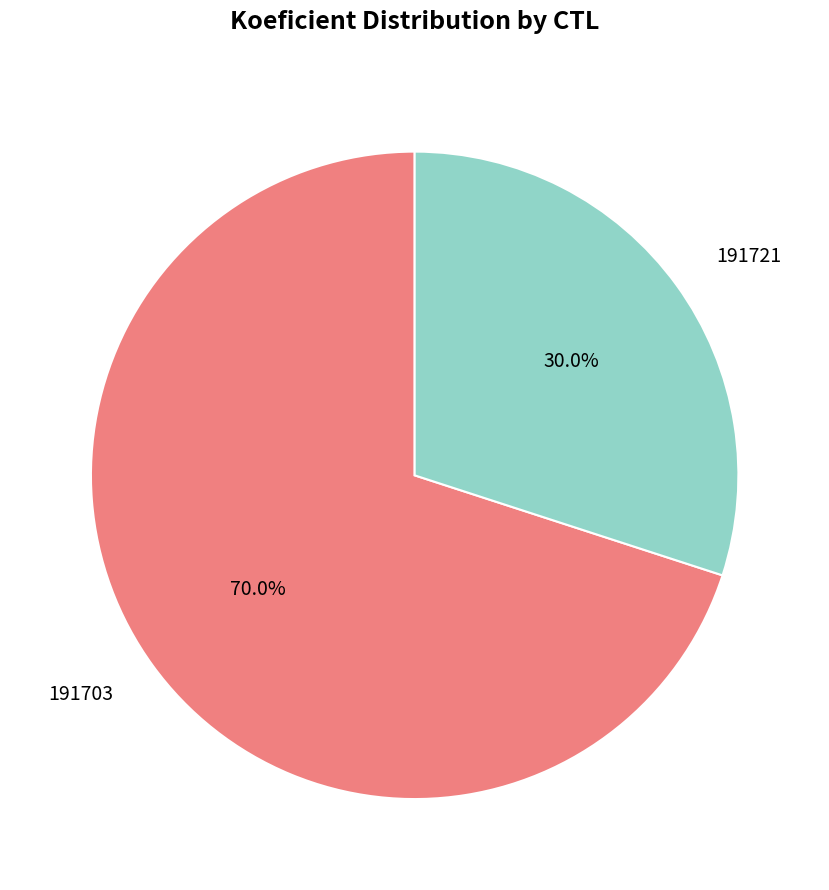

What percentage do 191703 and 191721 together represent?

100.0%